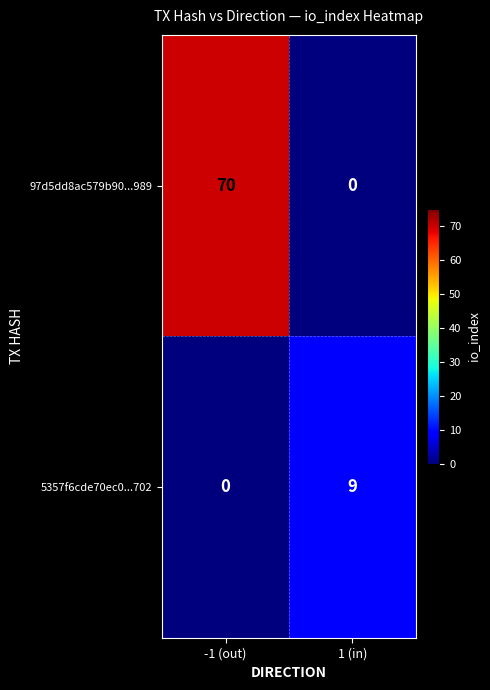

What is the difference between the maximum and minimum values in the 97d5dd8ac579b90...989 series?

70